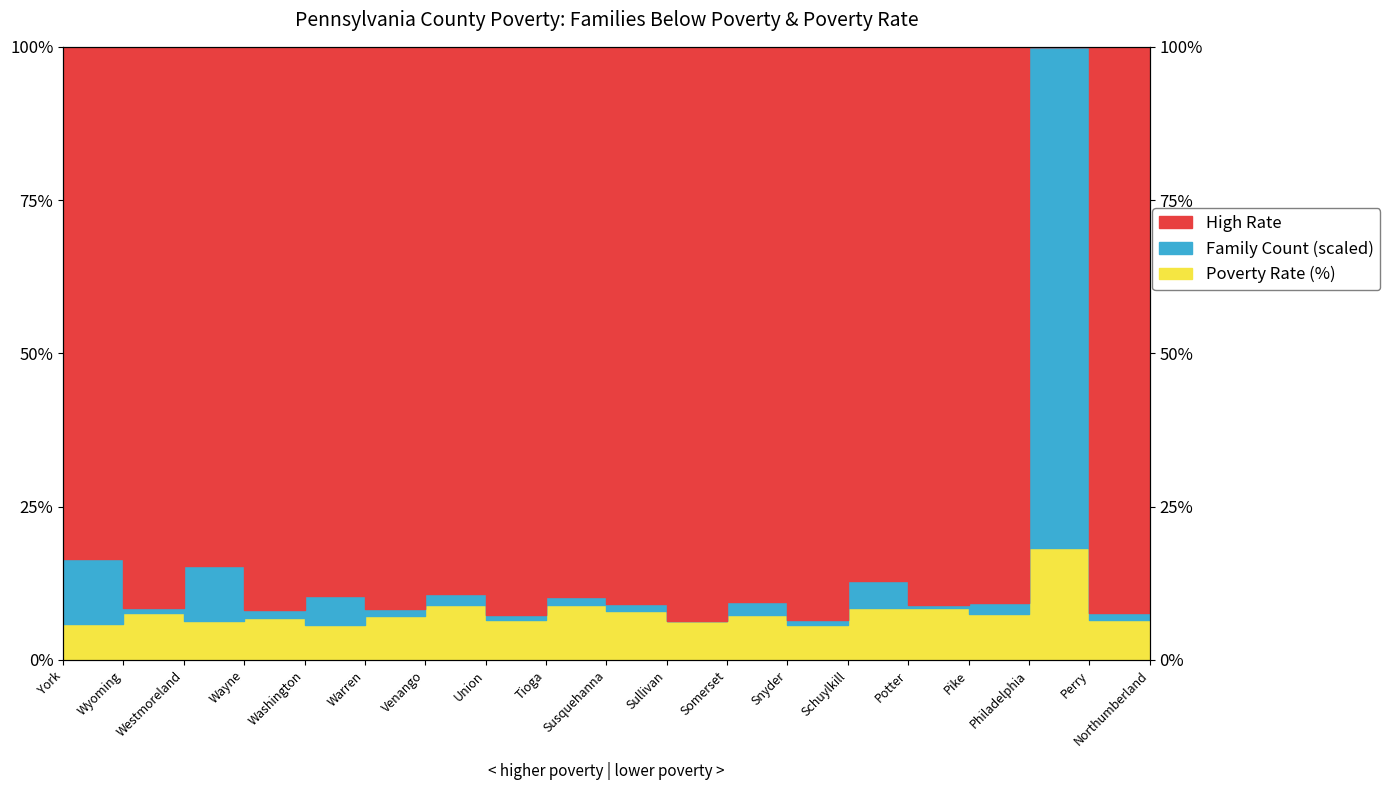

What is the value of the Families Below Poverty point at the 6th from the left?

8.3